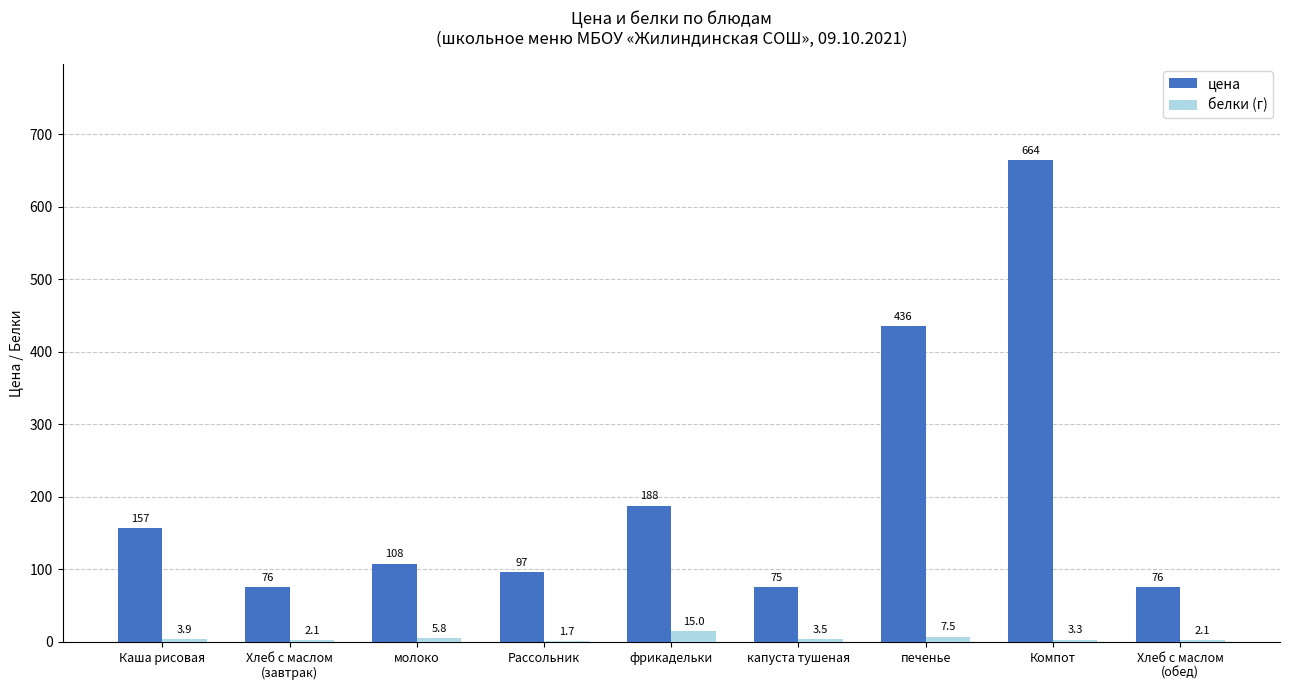

Between молоко and фрикадельки, which series saw the biggest shift?

цена